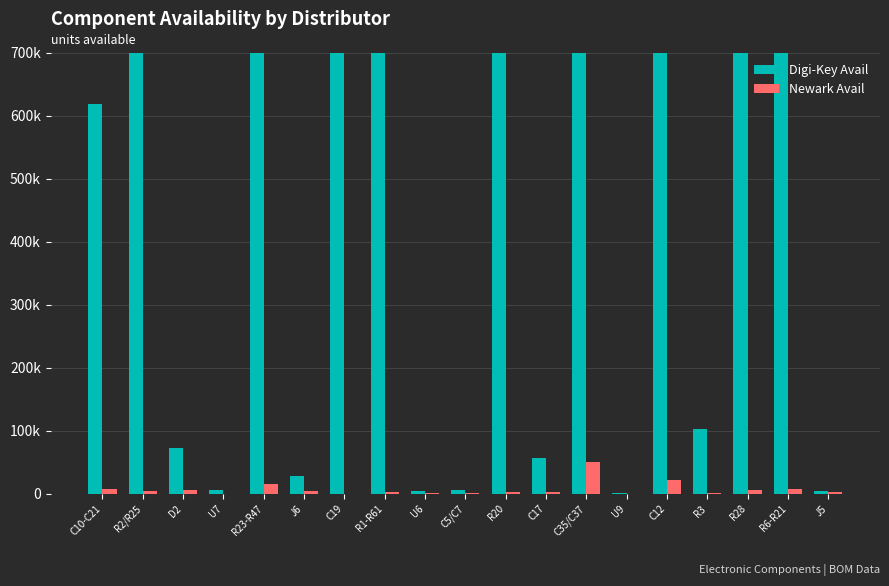

Does the chart contain stacked bars?

No